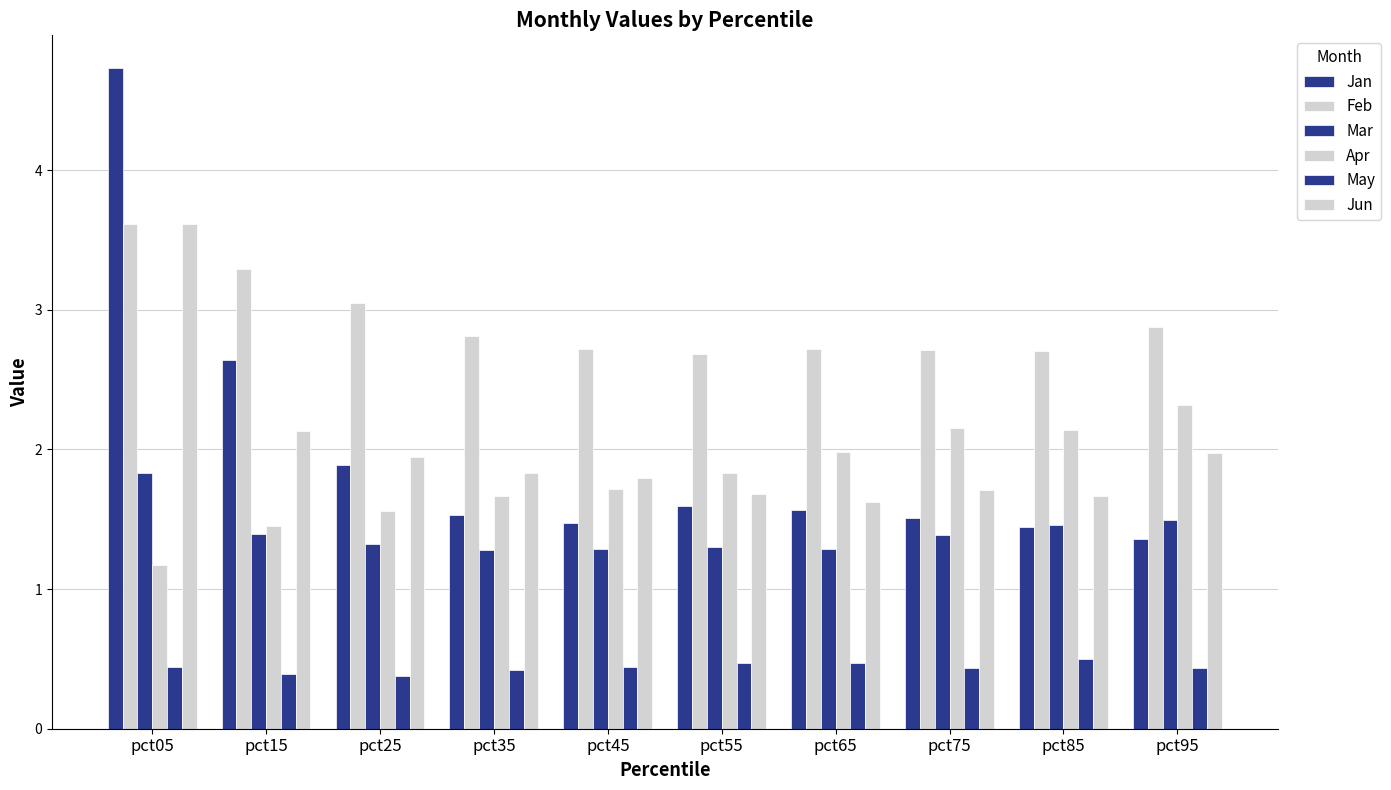

What is the approximate value of May at pct55?

0.5